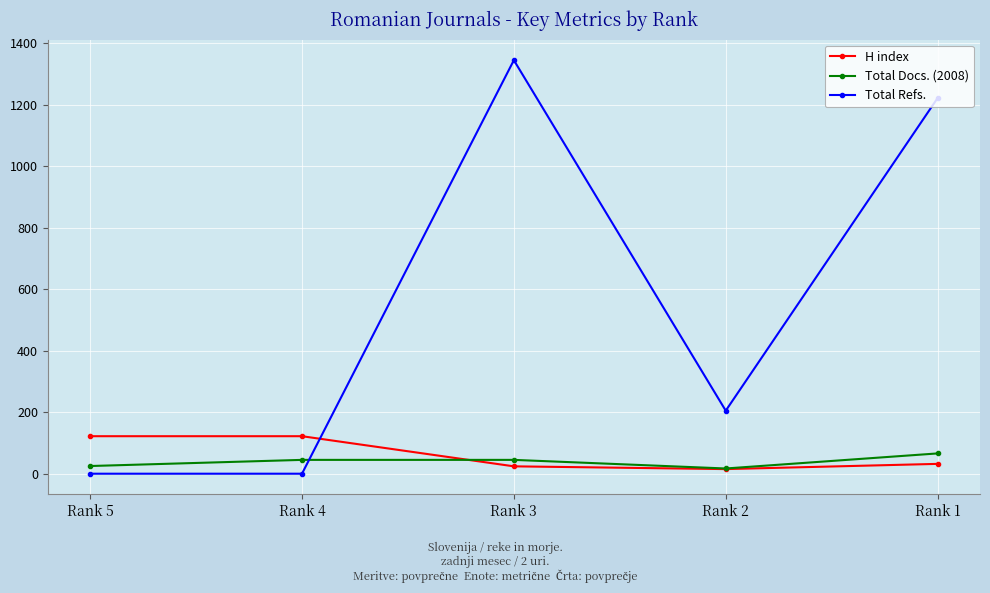

What is the value of the Total Docs. (2008) point at the 3rd from the left?

45